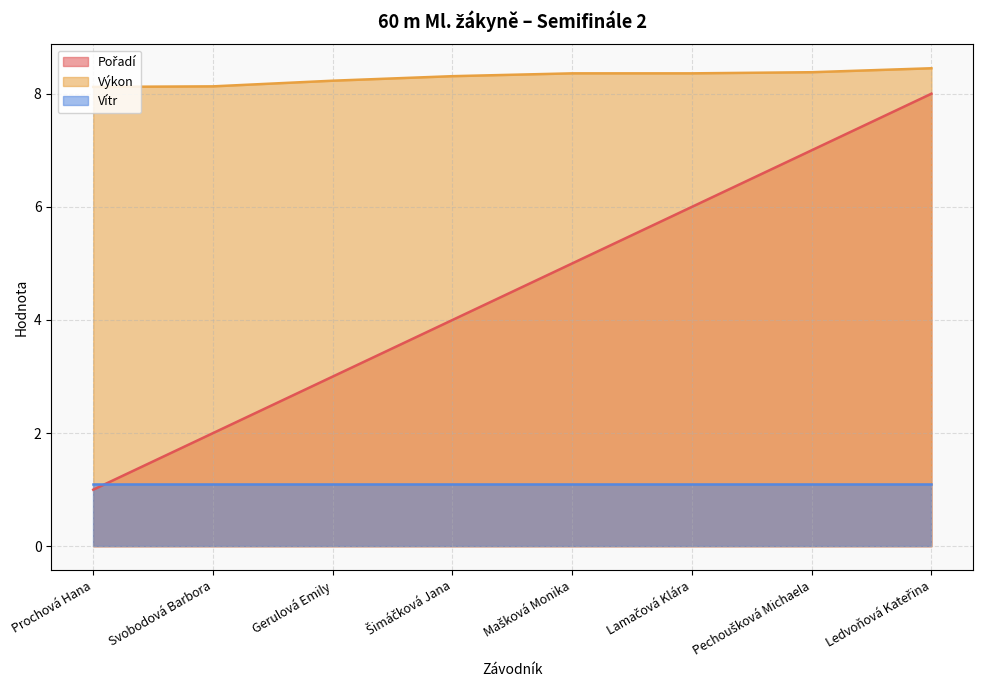

What is the minimum value shown in the chart?

1.0